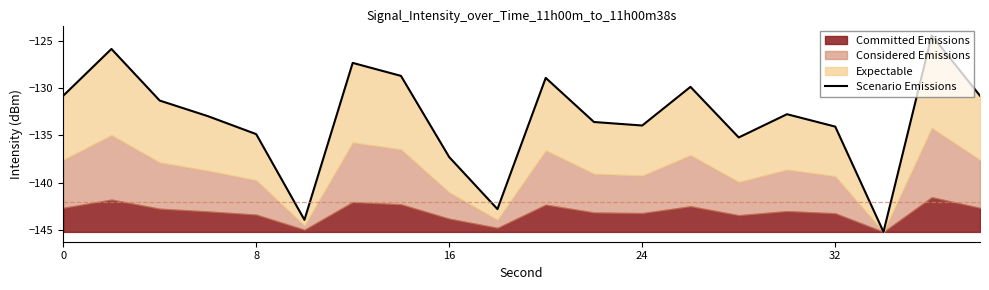

Reading right to left, what are all the values shown in this chart?

-130.8	-124.4	-145.2	-134.1	-132.8	-135.2	-129.9	-134.0	-133.6	-128.9	-142.8	-137.3	-128.7	-127.3	-143.9	-134.9	-133.0	-131.3	-125.9	-130.8